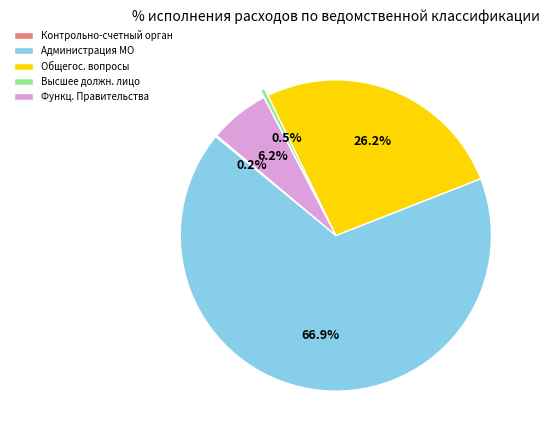

Does any single category account for the majority?

Yes